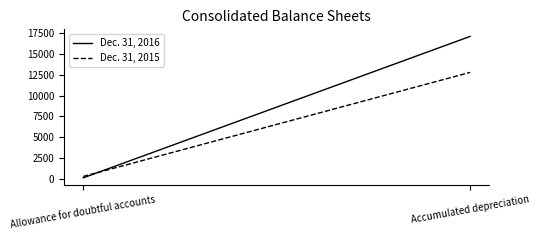

Which has a higher value, Allowance for doubtful accounts or Accumulated depreciation?

Accumulated depreciation